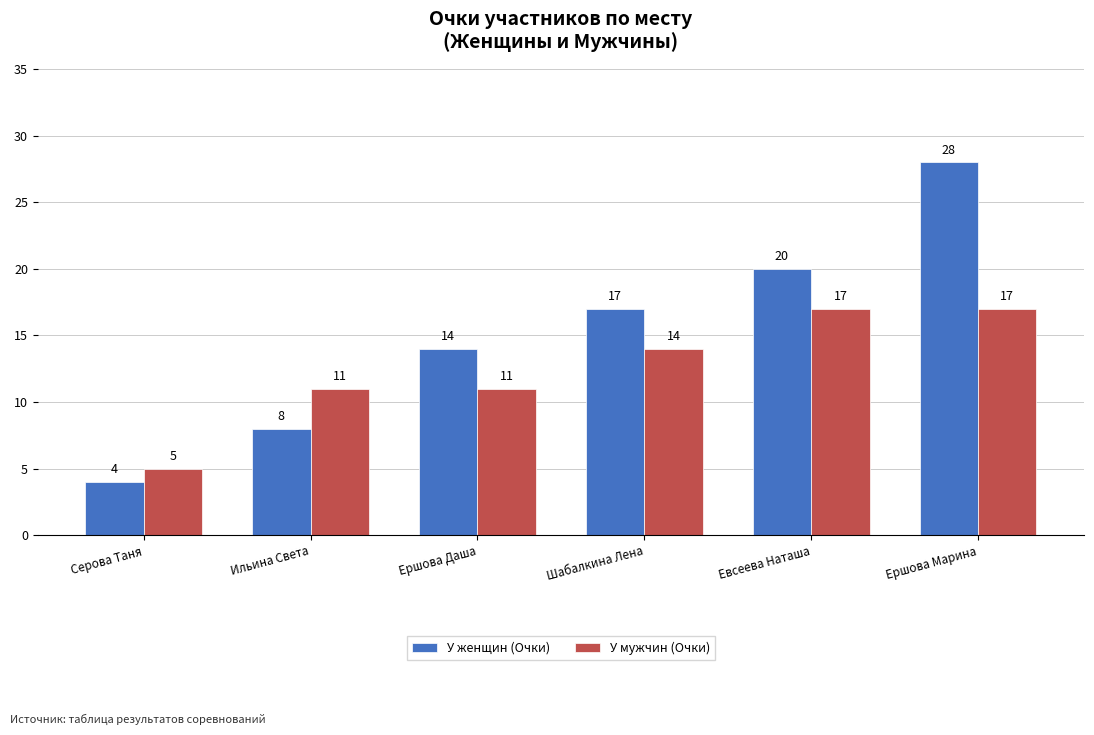

At which label is У женщин (Очки) closest to 16?

Шабалкина Лена